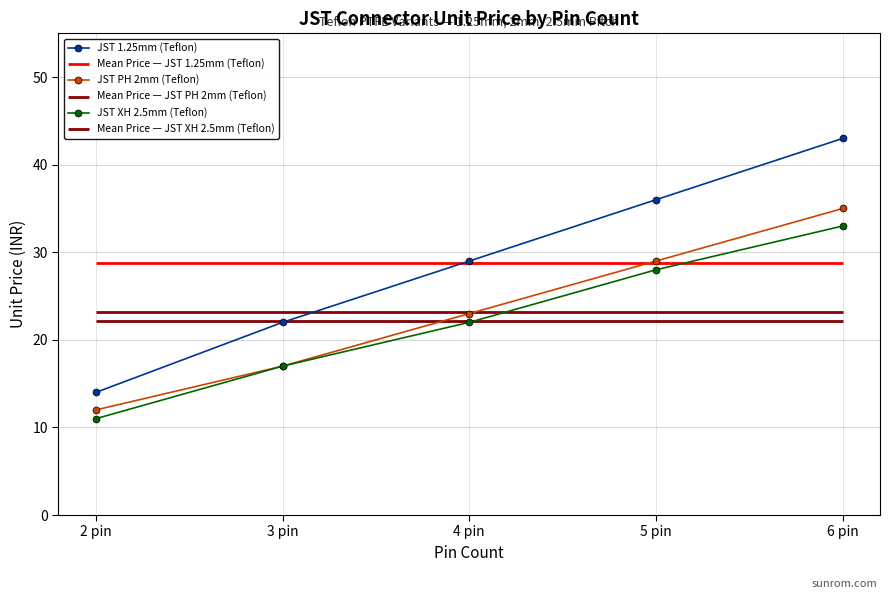

What are all the series names shown in the legend?

JST 1.25mm (Teflon), JST PH 2mm (Teflon), JST XH 2.5mm (Teflon)